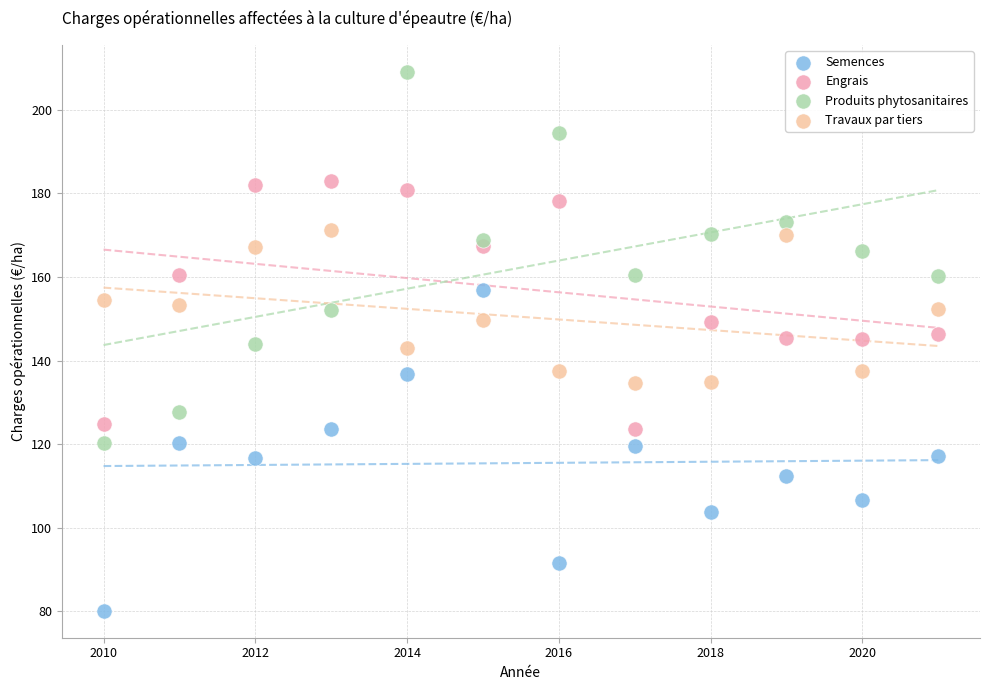

Which series has the widest spread of Y values?

Produits phytosanitaires